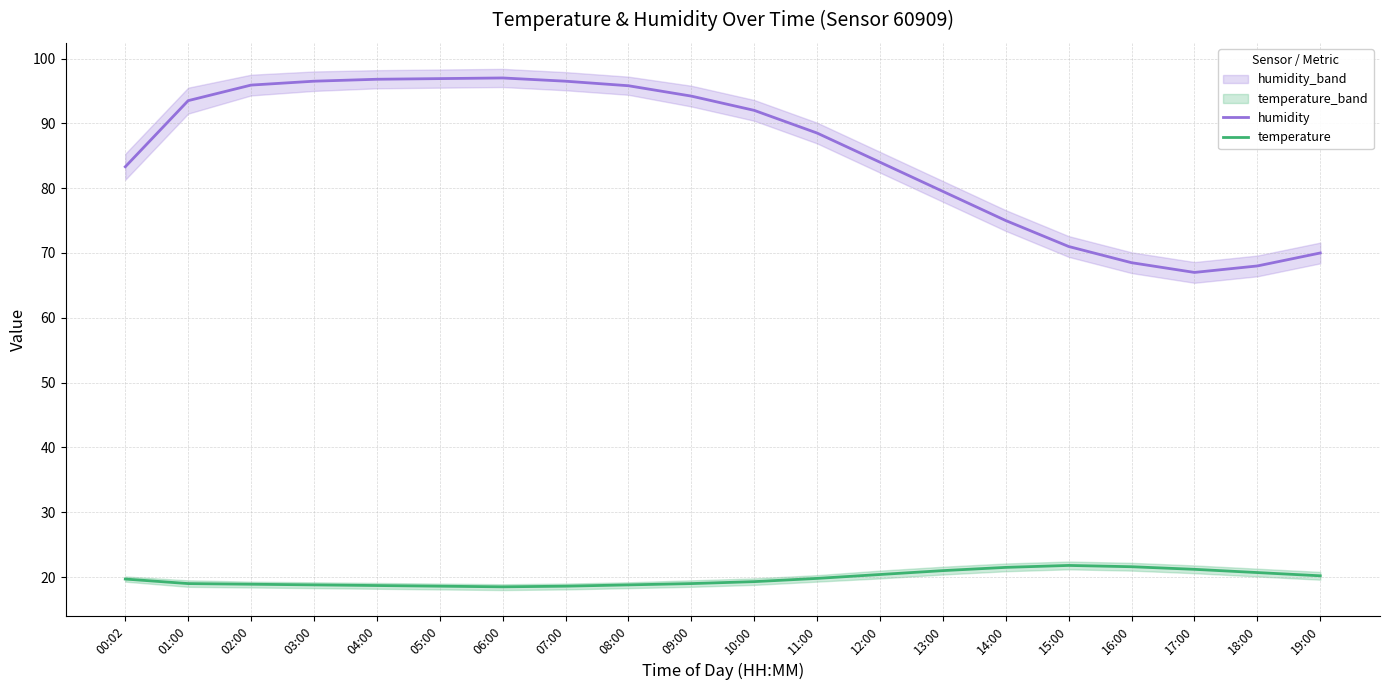

True or false: temperature and humidity intersect in this chart.

False